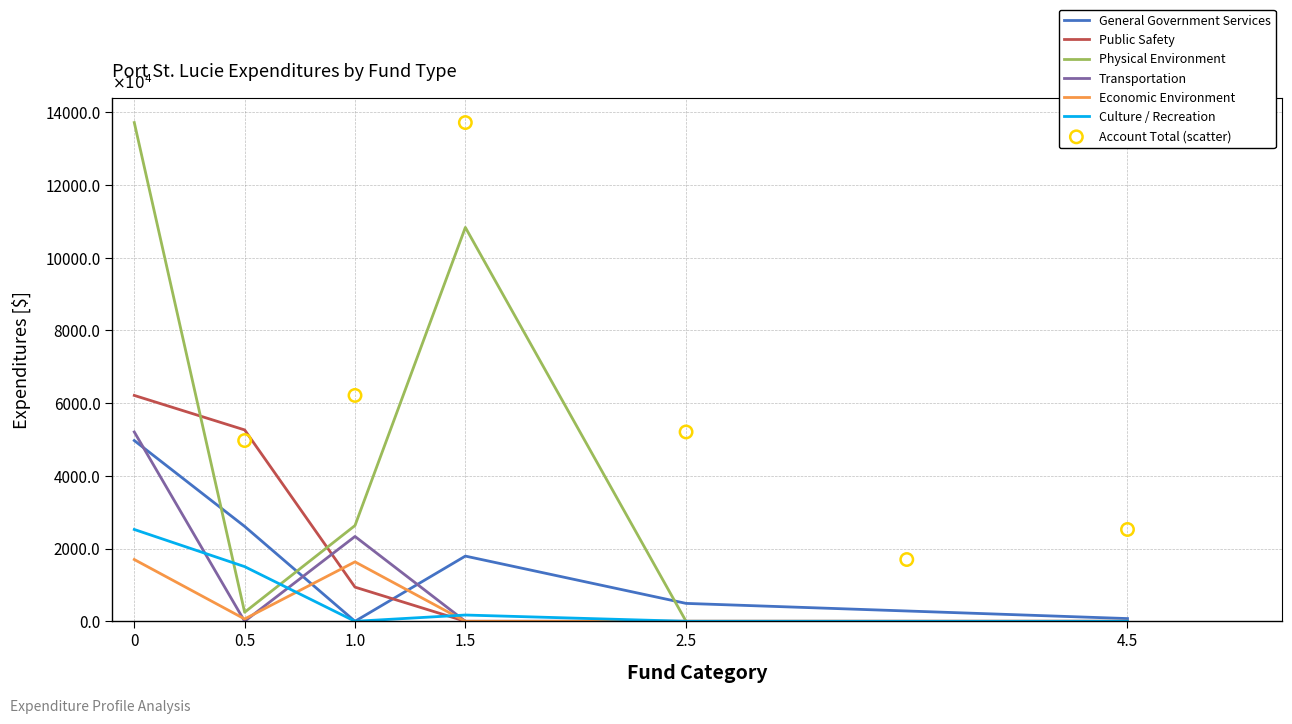

Which series reaches the minimum Y coordinate?

General Government Services